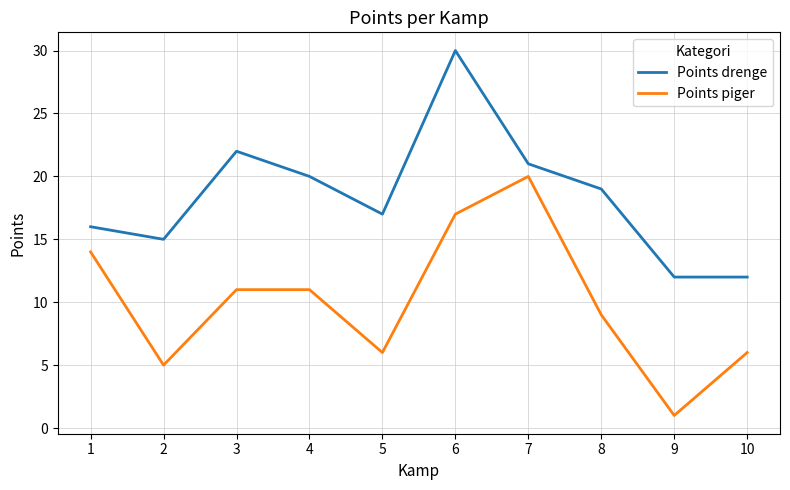

The Points drenge series shows 15 at 2. True or false?

True